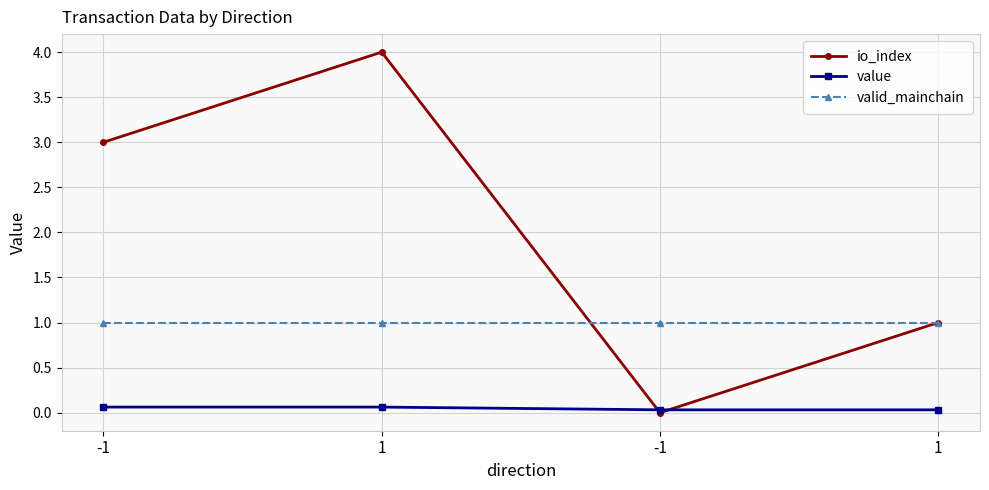

How many lines are shown in the chart?

3